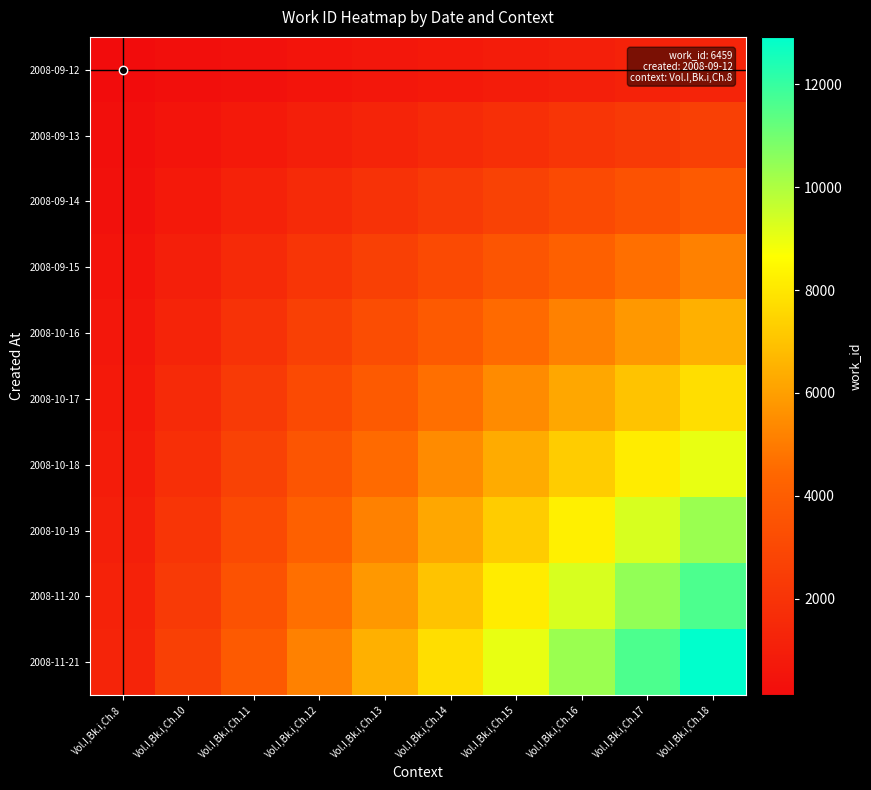

Which series has the largest total across all categories?

2008-11-21